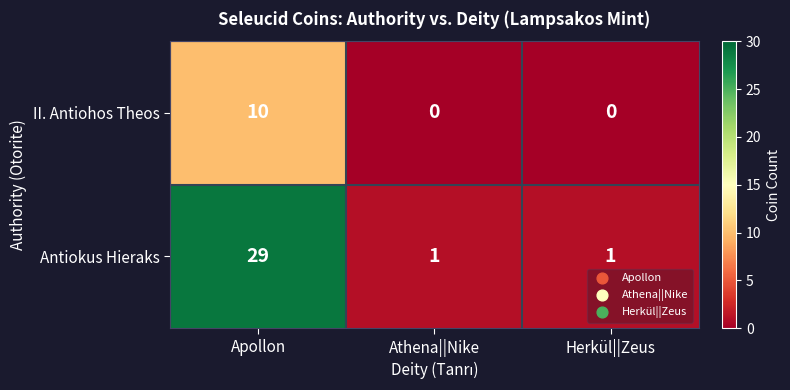

Reading right to left, extract all data points from this chart.

II. Antiohos Theos: Herkül||Zeus=0	Athena||Nike=0	Apollon=10
Antiokus Hieraks: Herkül||Zeus=1	Athena||Nike=1	Apollon=29